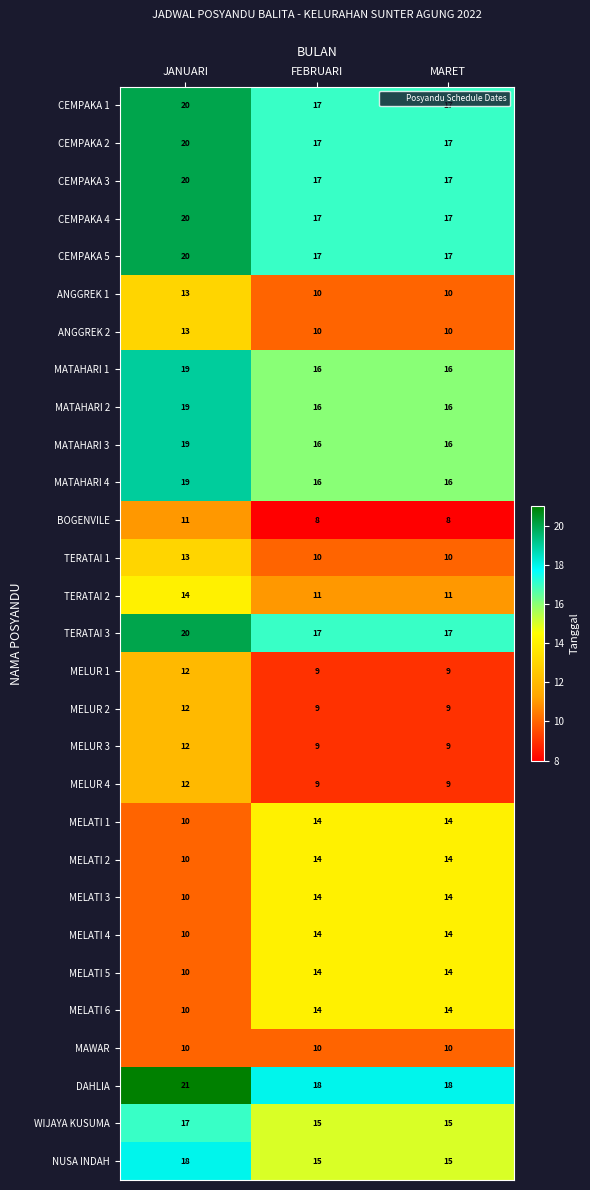

The MELATI 1 series shows 14 at FEBRUARI. True or false?

True